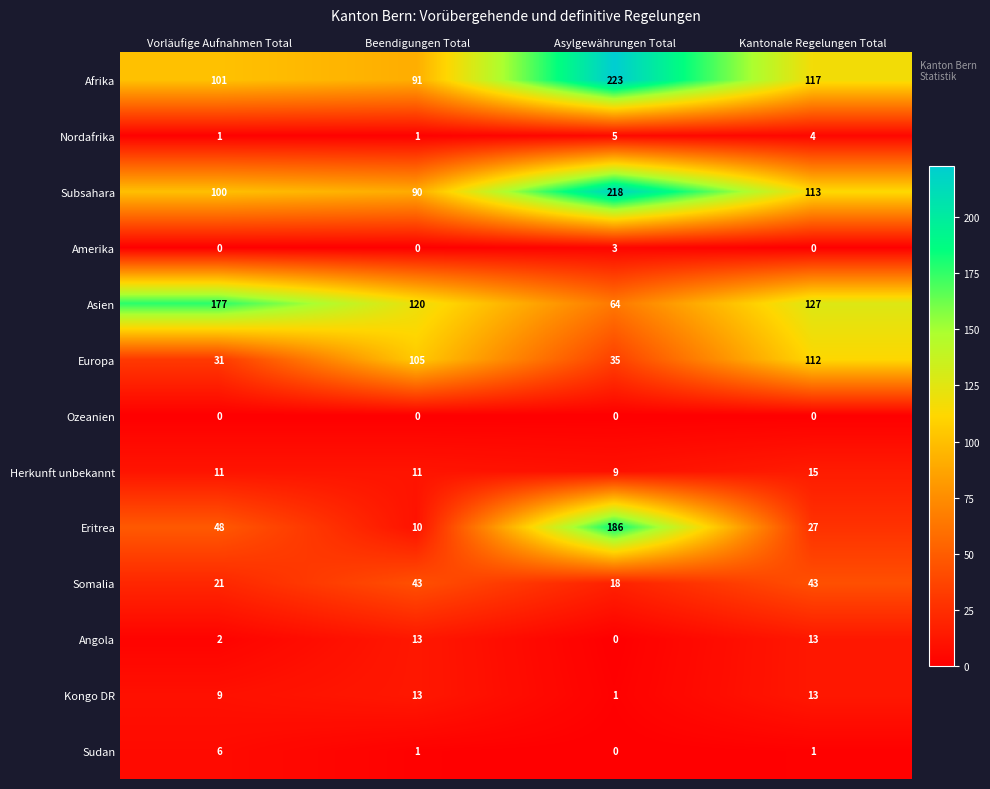

True or false: Europa has a value of 35 at Asylgewährungen Total.

True